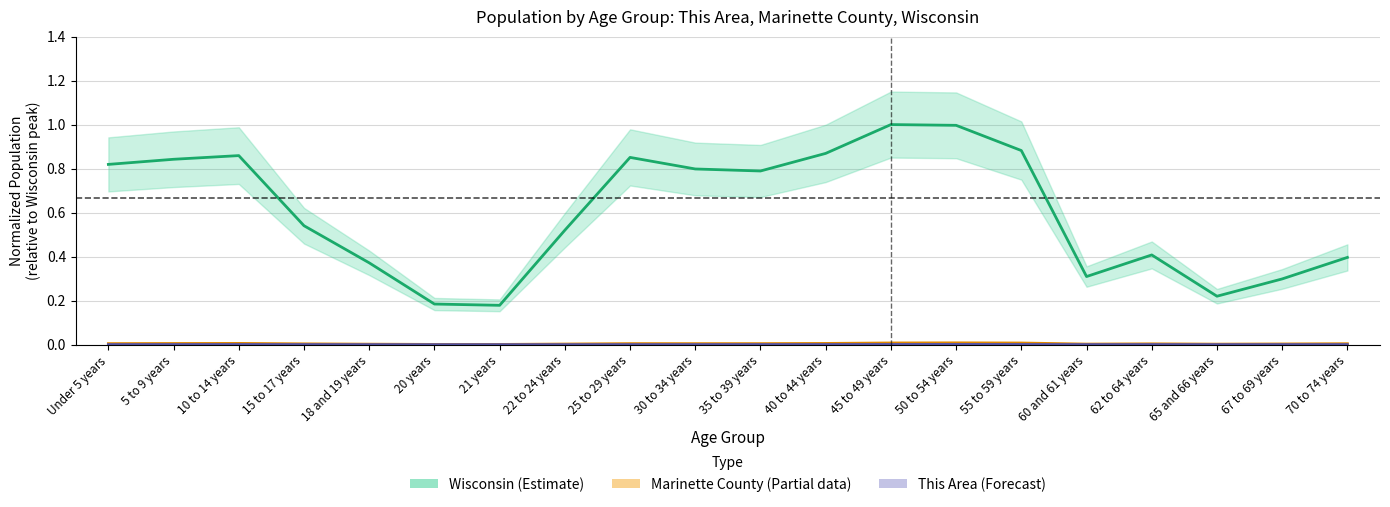

What are all the series names shown in the legend?

This Area, Marinette County, Wisconsin